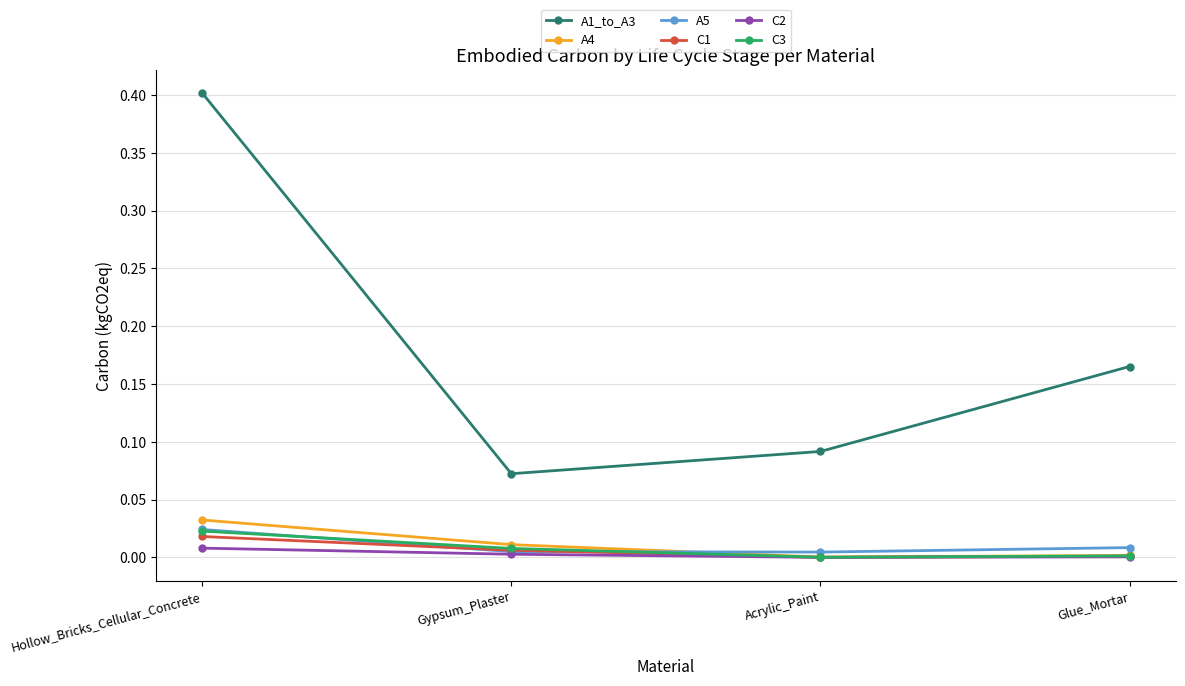

True or false: A1_to_A3 and A5 intersect in this chart.

False